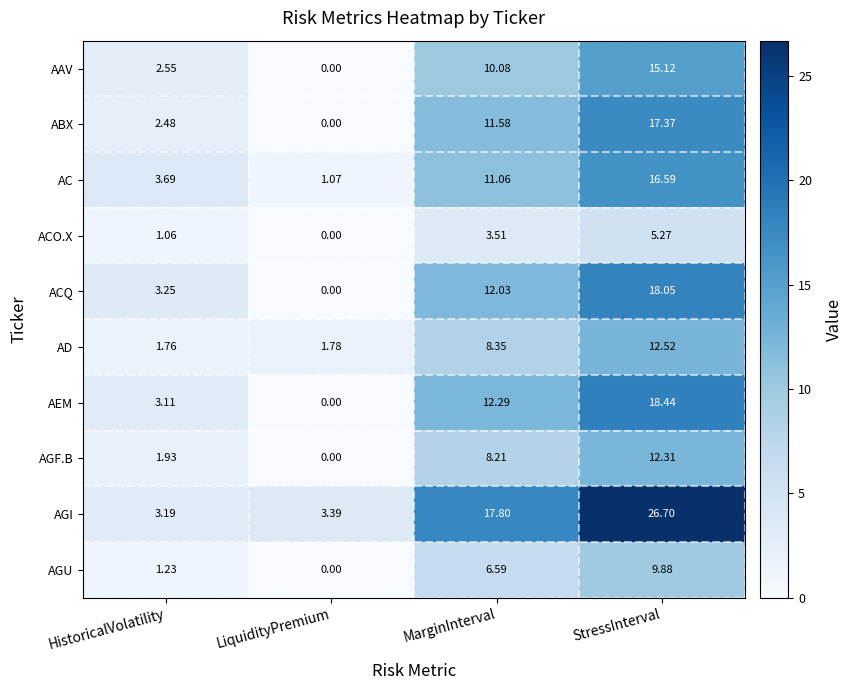

At which category is the sum across all series the highest?

StressInterval